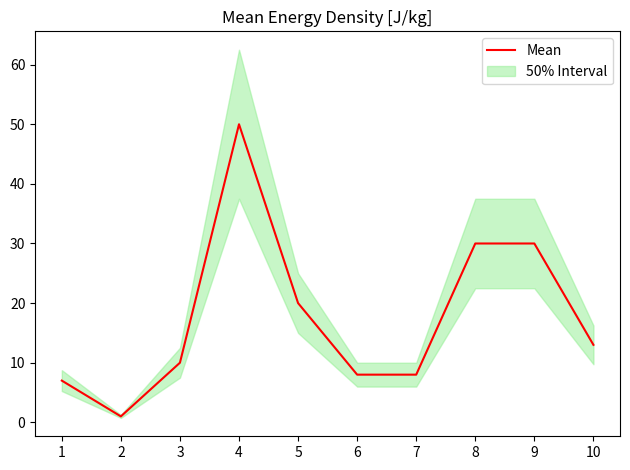

How many interior local valleys (lower than both neighbors) does the data have?

1